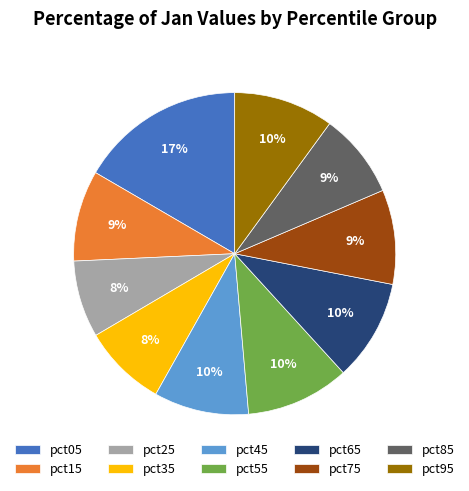

How many segments does this pie chart have?

10